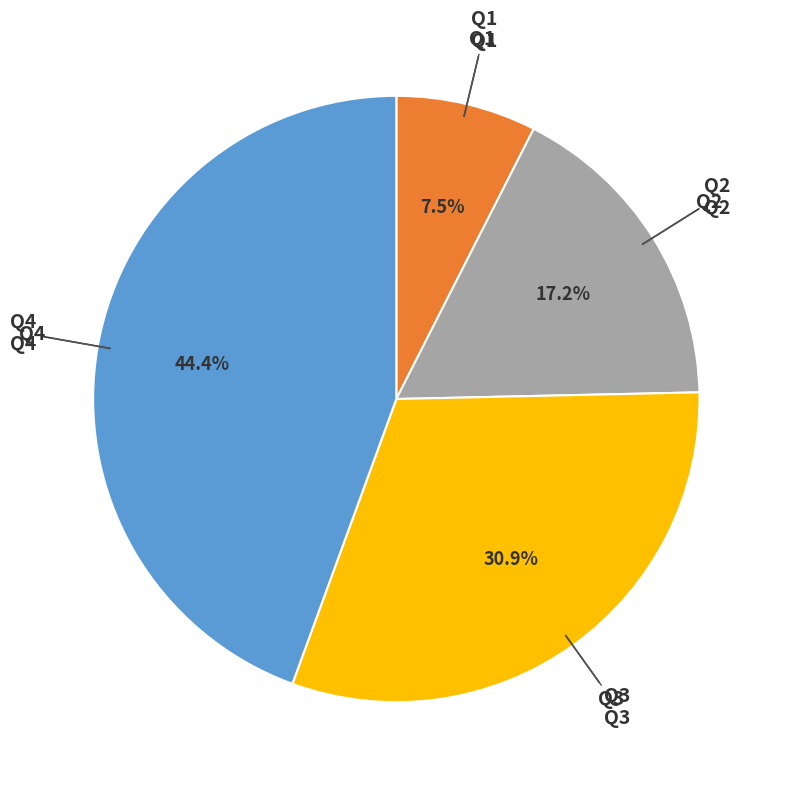

How much of the chart is everything except Q2?

82.8%